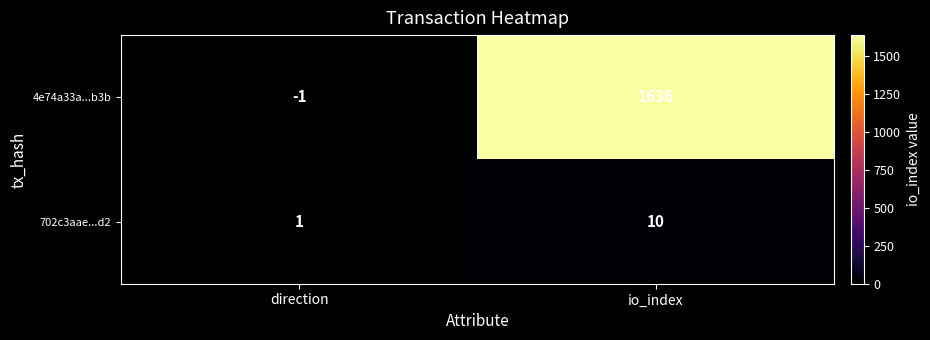

Reading left to right, transcribe all the data shown in this chart.

4e74a33a...b3b: -1	1636
702c3aae...d2: 1	10